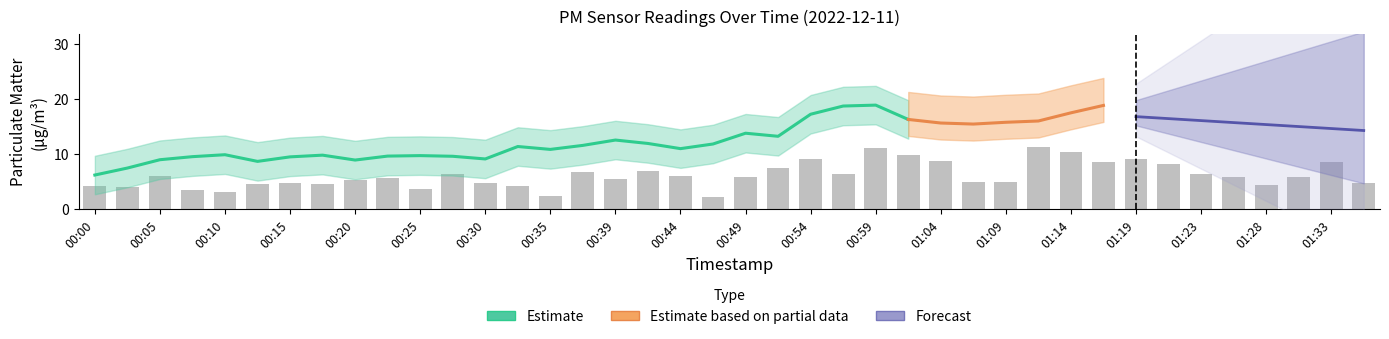

How many data points are less than 5?

16